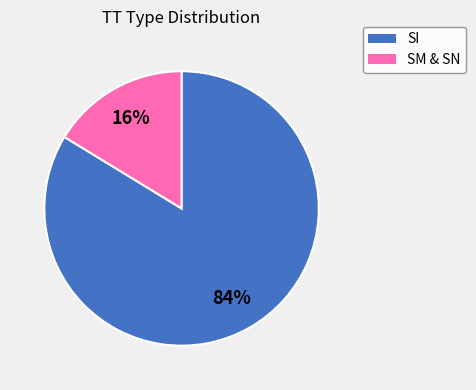

Is there any slice that represents more than half of the pie?

Yes